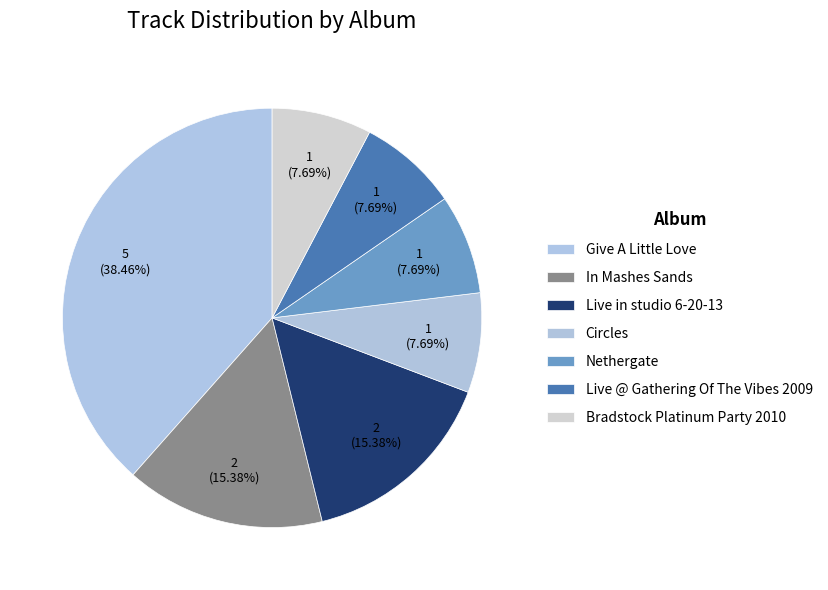

How much of the chart is everything except In Mashes Sands?

84.6%